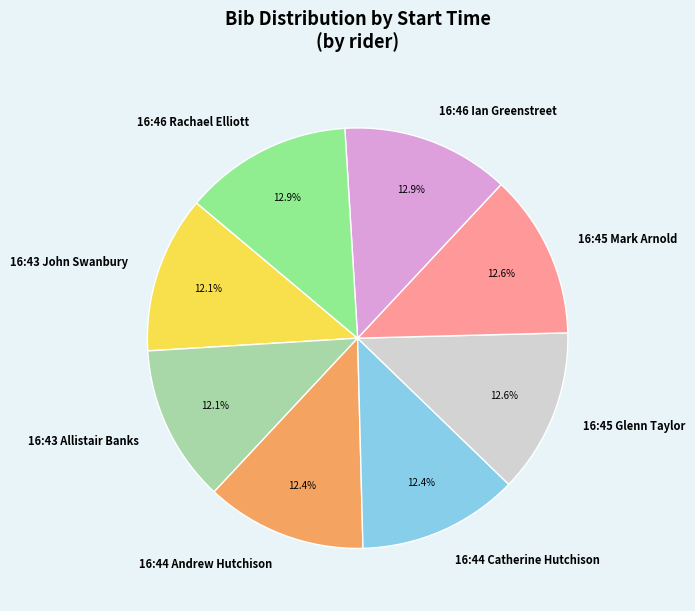

Do 16:44 Andrew Hutchison and 16:46 Rachael Elliott together represent more than half of the pie?

No